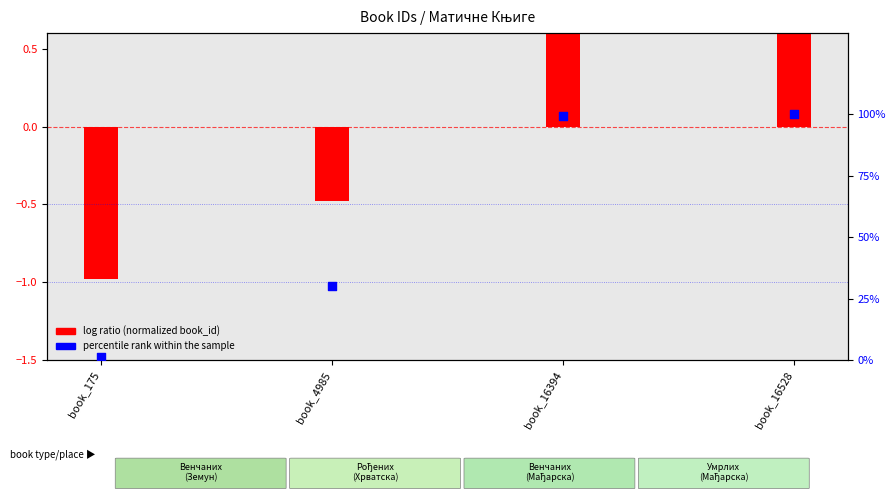

At how many categories does at least one series exceed 79?

2